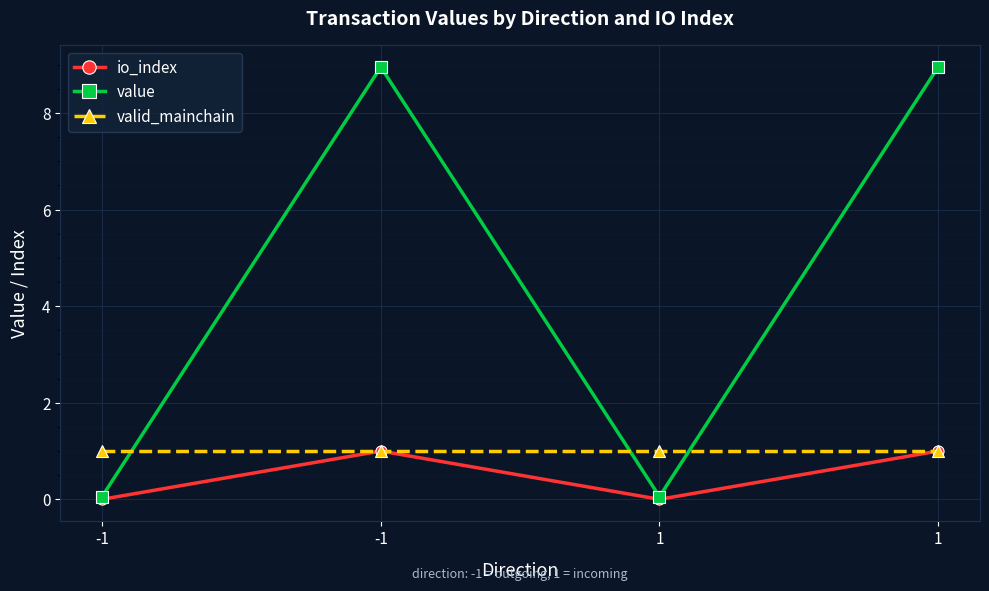

What is the average value of the valid_mainchain series?

1.0